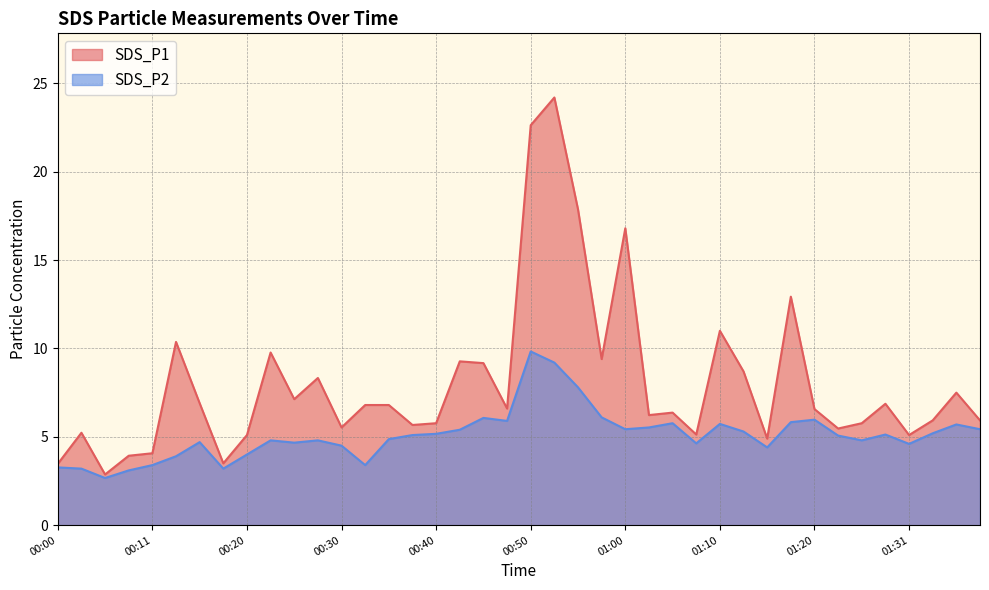

The value of SDS_P2 at 01:33 is 7.9. True or false?

False